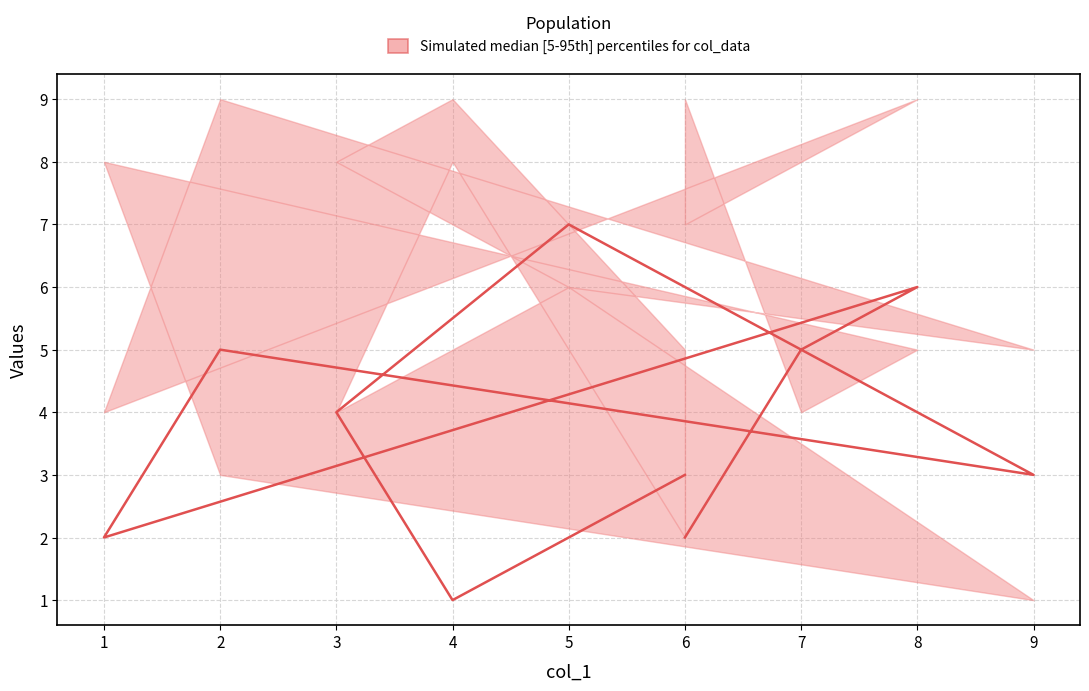

Which has a higher value, 1 or 6?

6